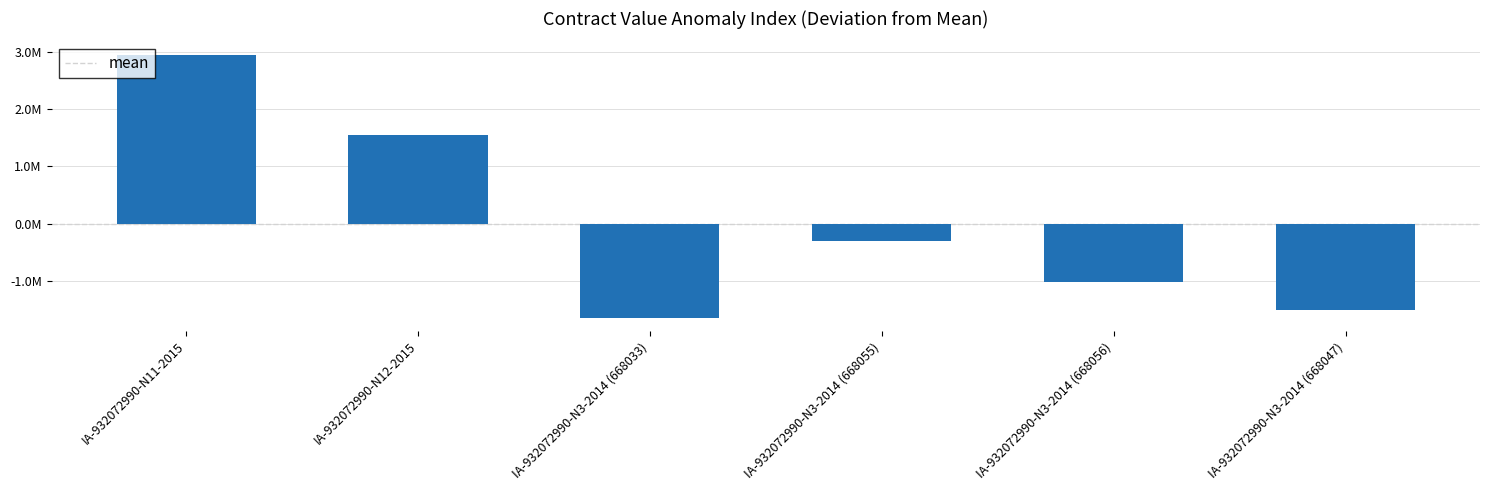

Are the bars horizontal?

No